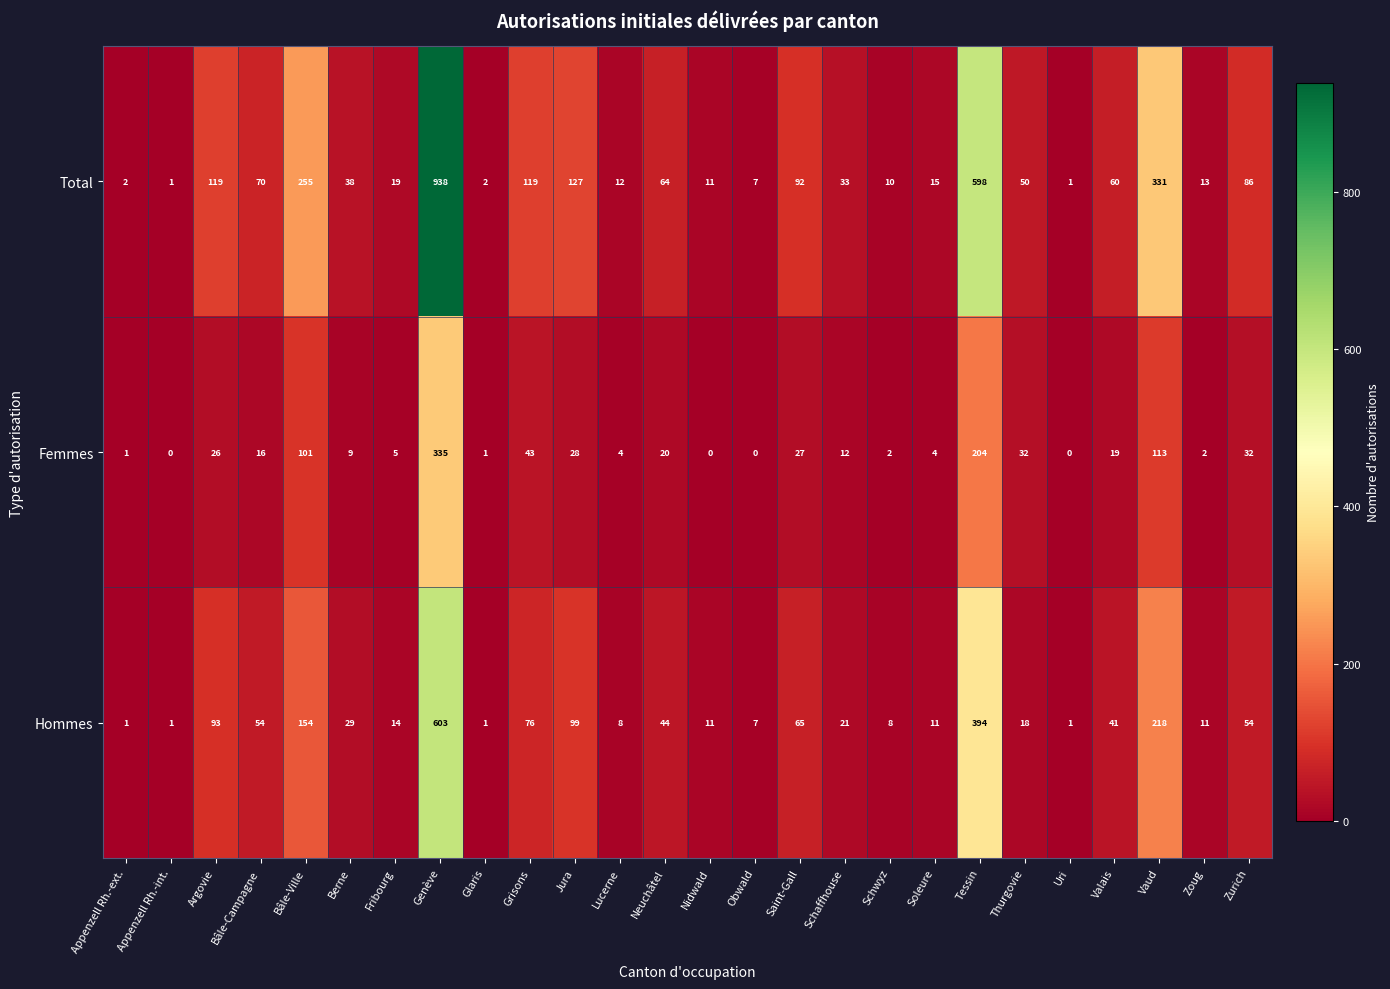

What is the sum of all Femmes values?

1036